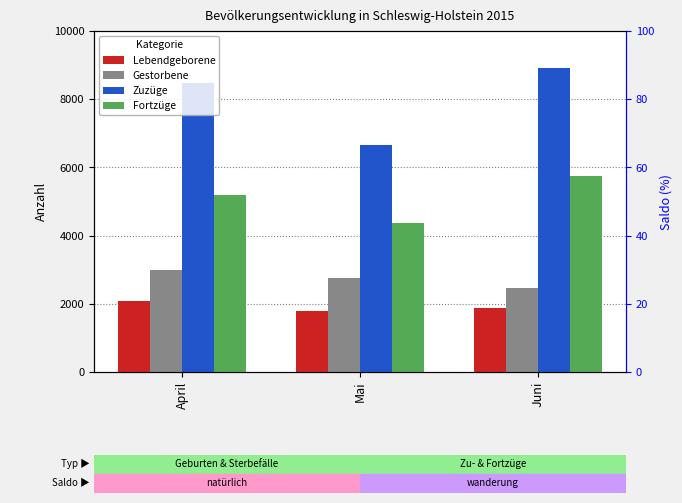

Is it true that Lebendgeborene equals 3190 at Mai?

False